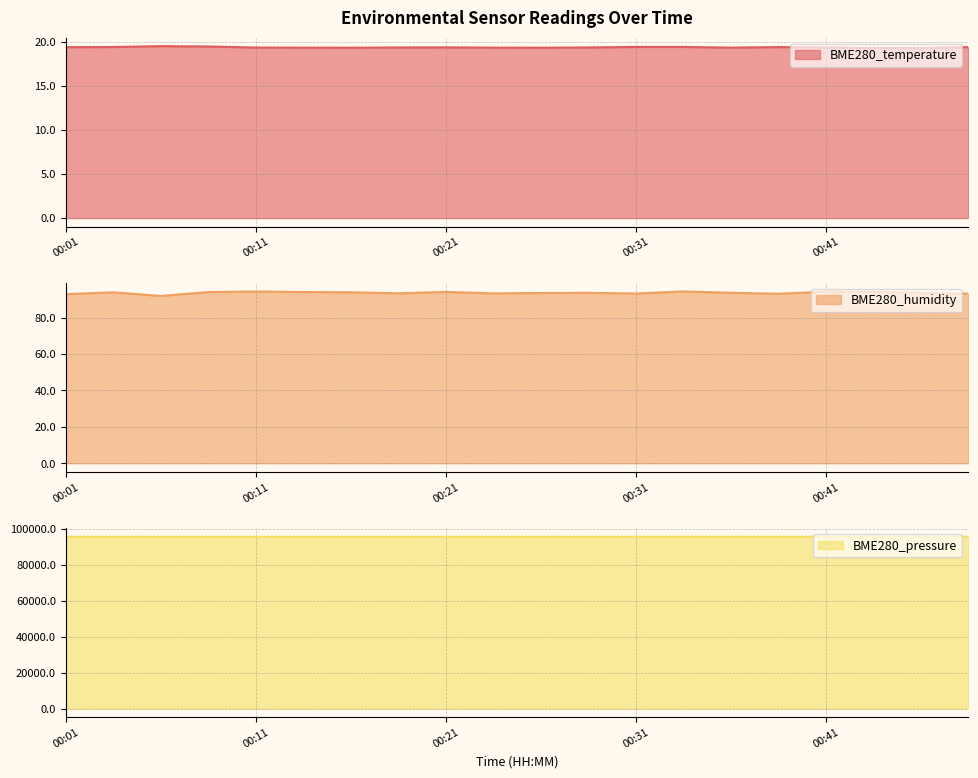

What is the value of the BME280_humidity point at the 13th from the left?

93.3